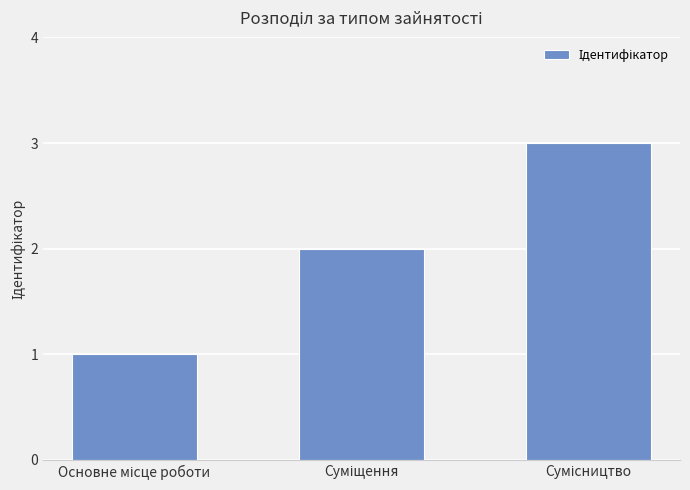

What is the greatest value displayed?

3